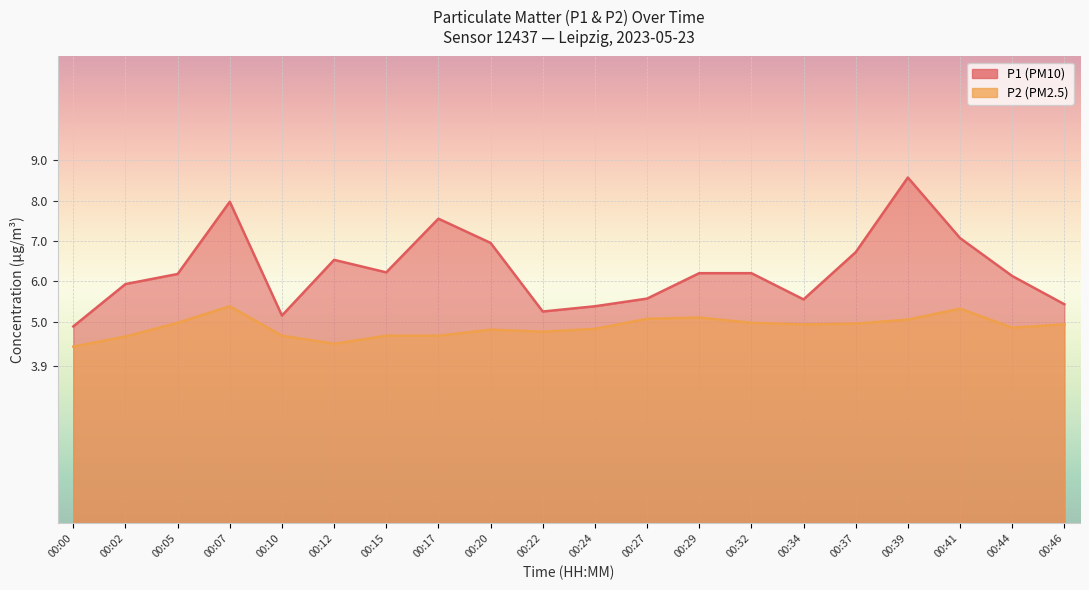

What is the difference between the highest and lowest values at 00:29?

1.1